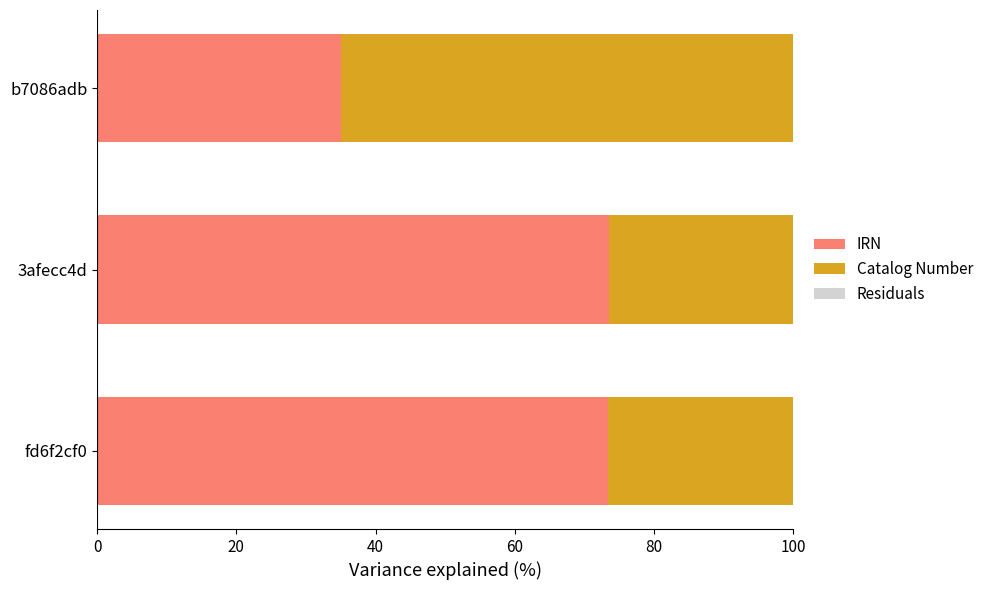

What is the sum of all IRN values?

182.0